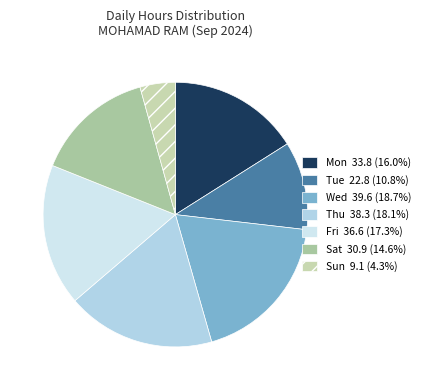

How many slices are in this pie chart?

7